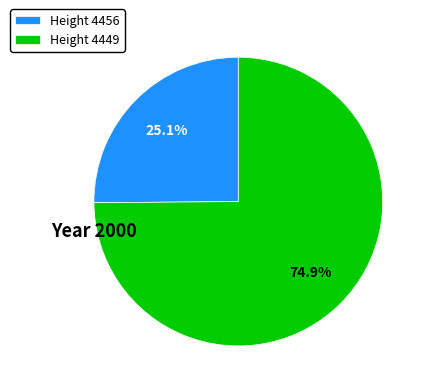

Does any single category account for the majority?

Yes